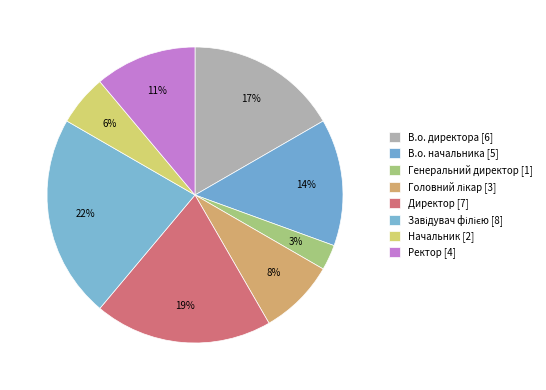

True or false: Завідувач філією accounts for 22% of the total.

True